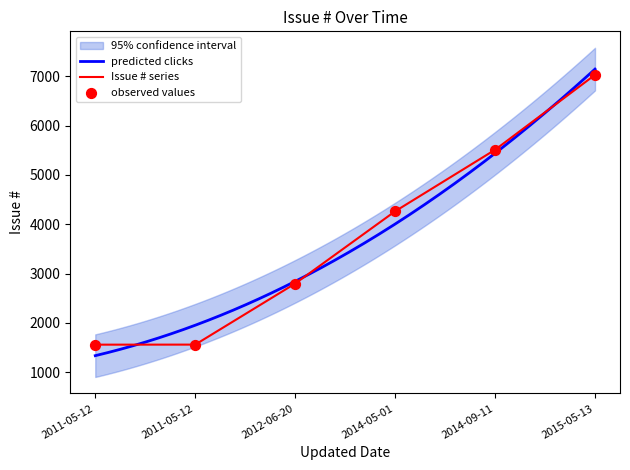

What is the change in value from 2011-05-12 to 2012-06-20?

+1240